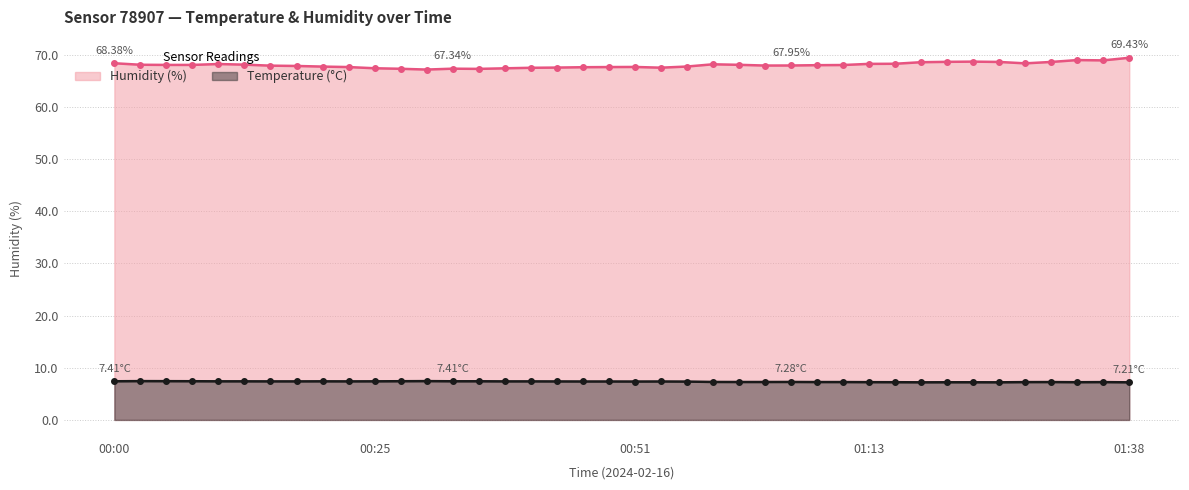

Does the chart have visible grid lines?

Yes